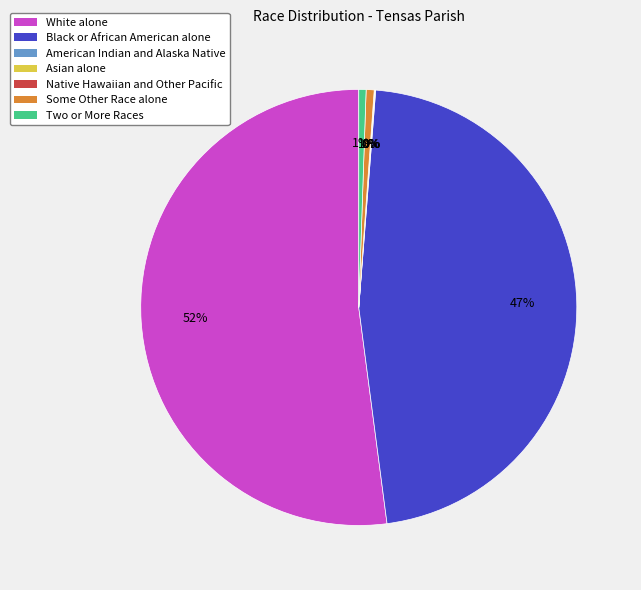

Rank the categories by value from highest to lowest.

White alone, Black or African American alone, Some Other Race alone, Two or More Races, American Indian and Alaska Native, Asian alone, Native Hawaiian and Other Pacific